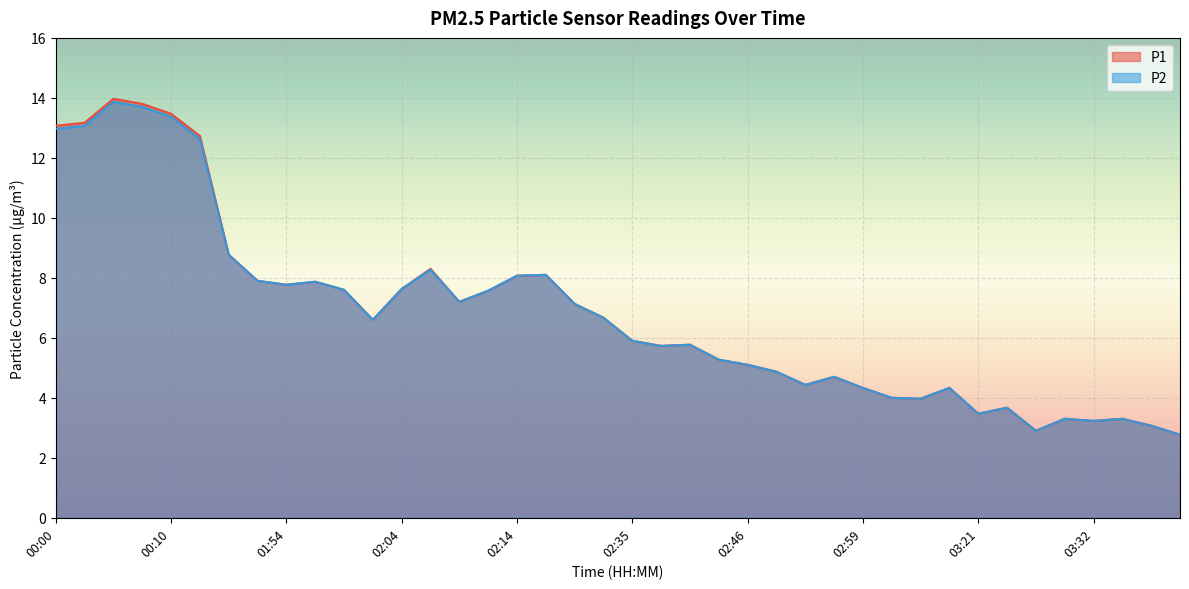

Where does the P2 series first go above 6?

00:00